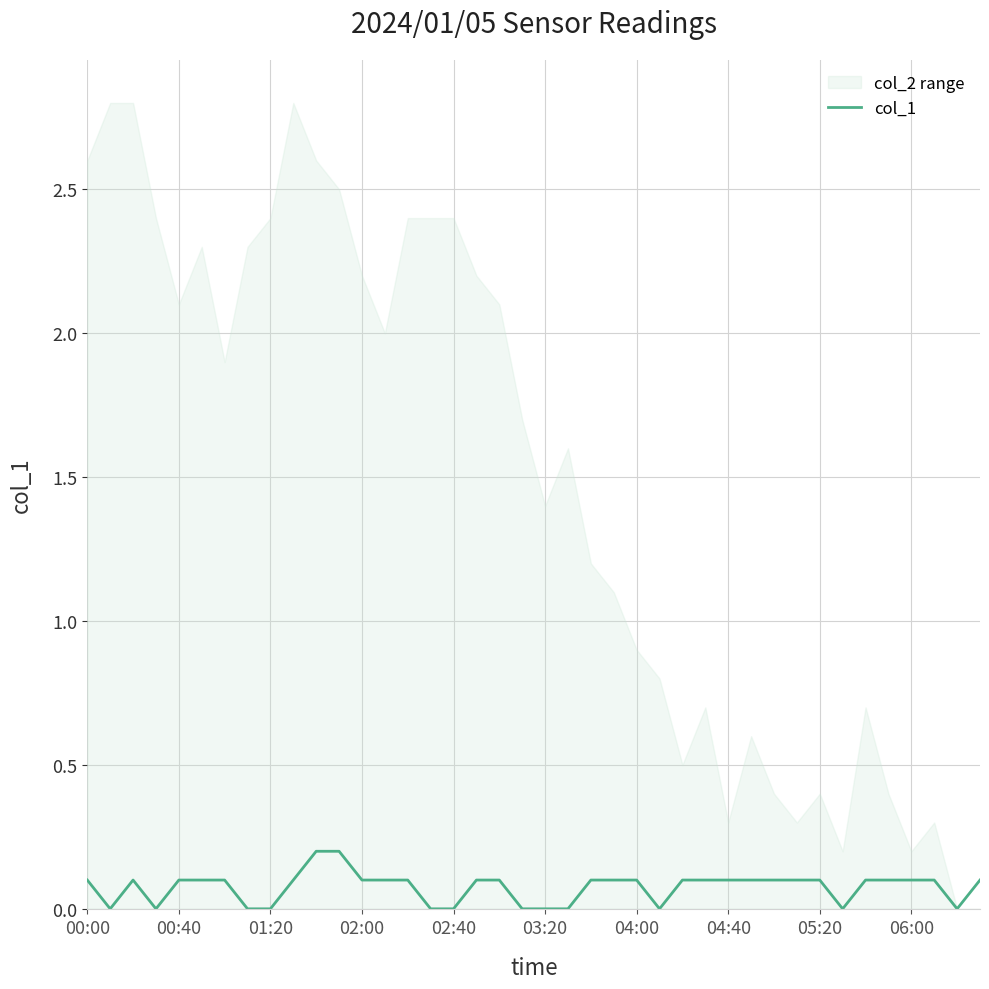

Which category has the highest value across all series?

10